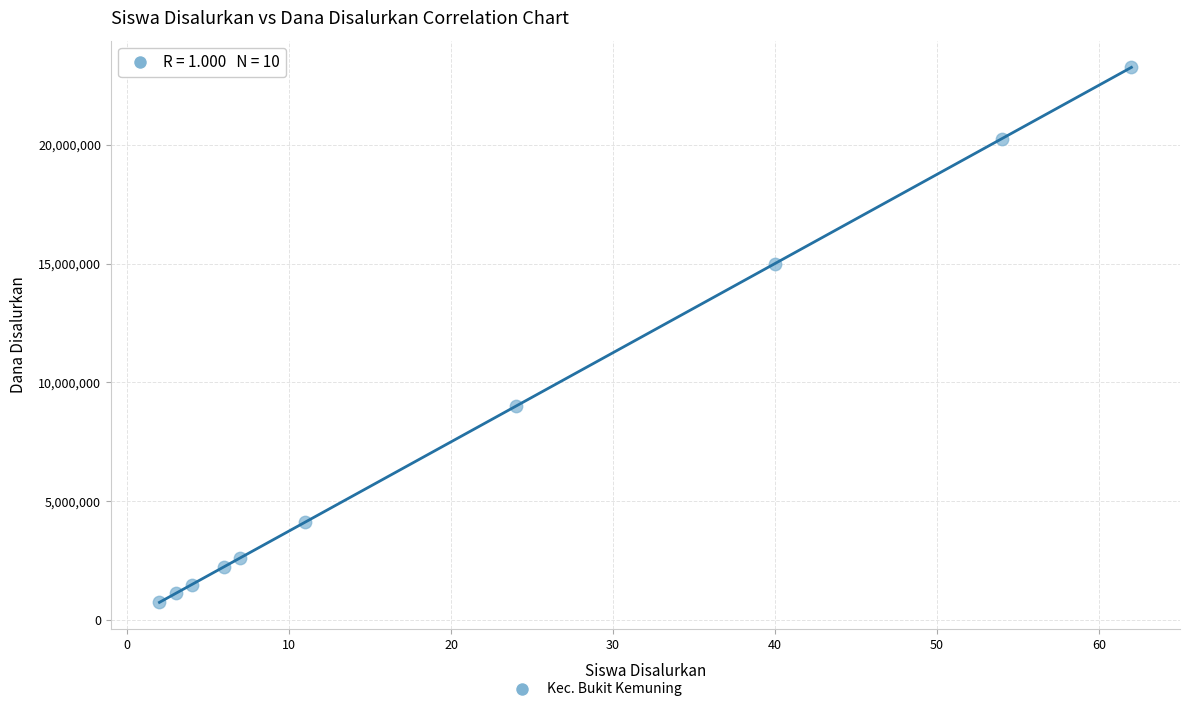

What is the average Y value?

7987500